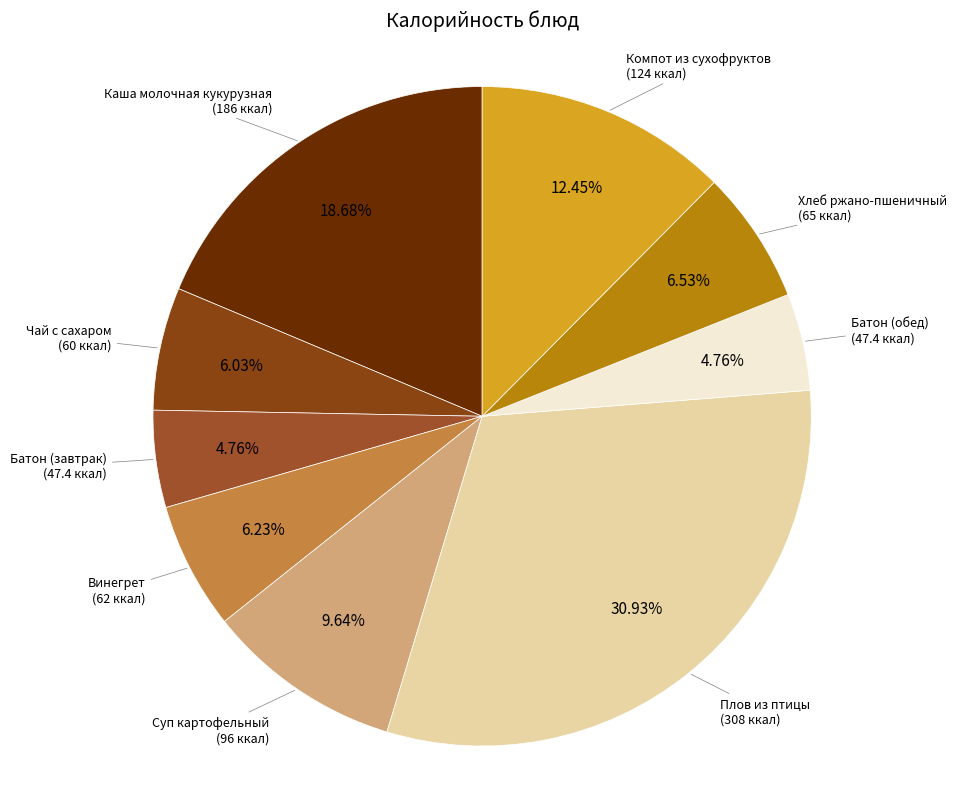

How many segments does this pie chart have?

9